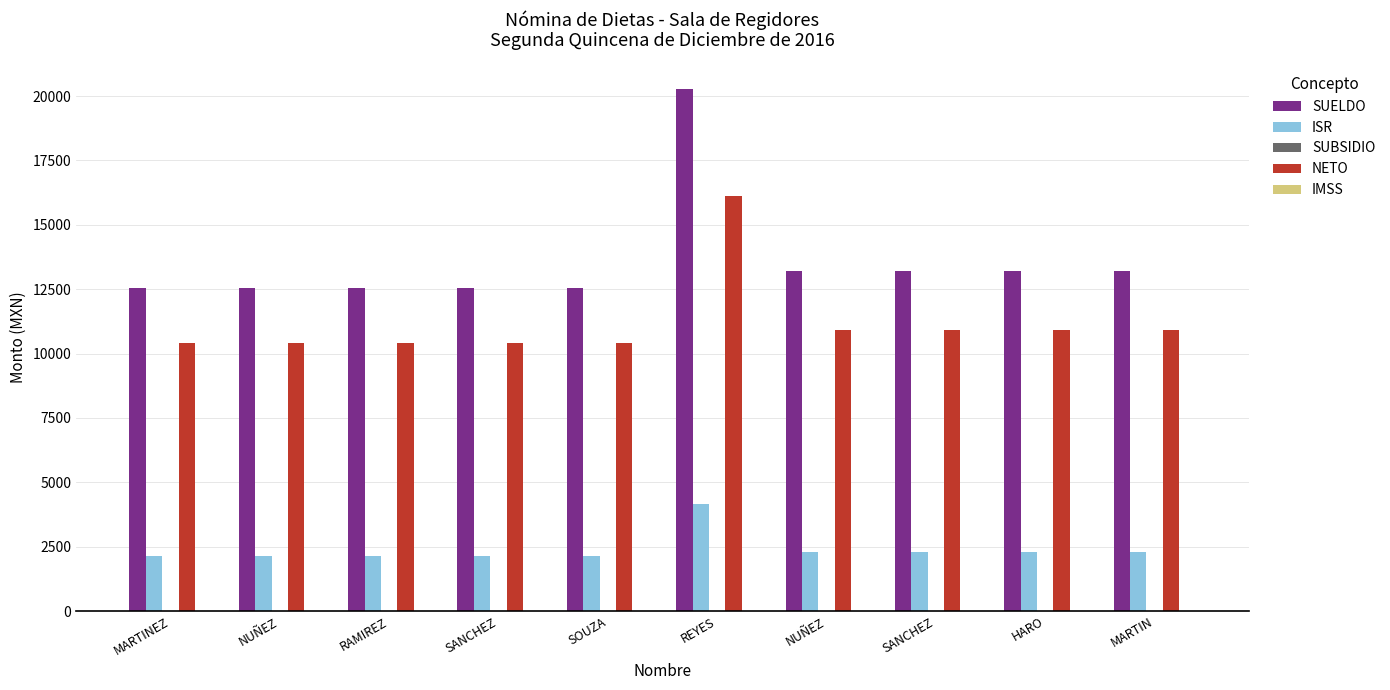

Reading left to right, extract all data points from this chart.

SUELDO: 12535.8	12535.8	12535.8	12535.8	12535.8	20269.0	13223.5	13223.5	13223.5	13223.5
ISR: 2129.1	2129.1	2129.1	2129.1	2129.1	4145.6	2290.8	2290.8	2290.8	2290.8
SUBSIDIO: 0.0	0.0	0.0	0.0	0.0	0.0	0.0	0.0	0.0	0.0
NETO: 10406.7	10406.7	10406.7	10406.7	10406.7	16123.4	10932.7	10932.7	10932.7	10932.7
IMSS: 0.0	0.0	0.0	0.0	0.0	0.0	0.0	0.0	0.0	0.0